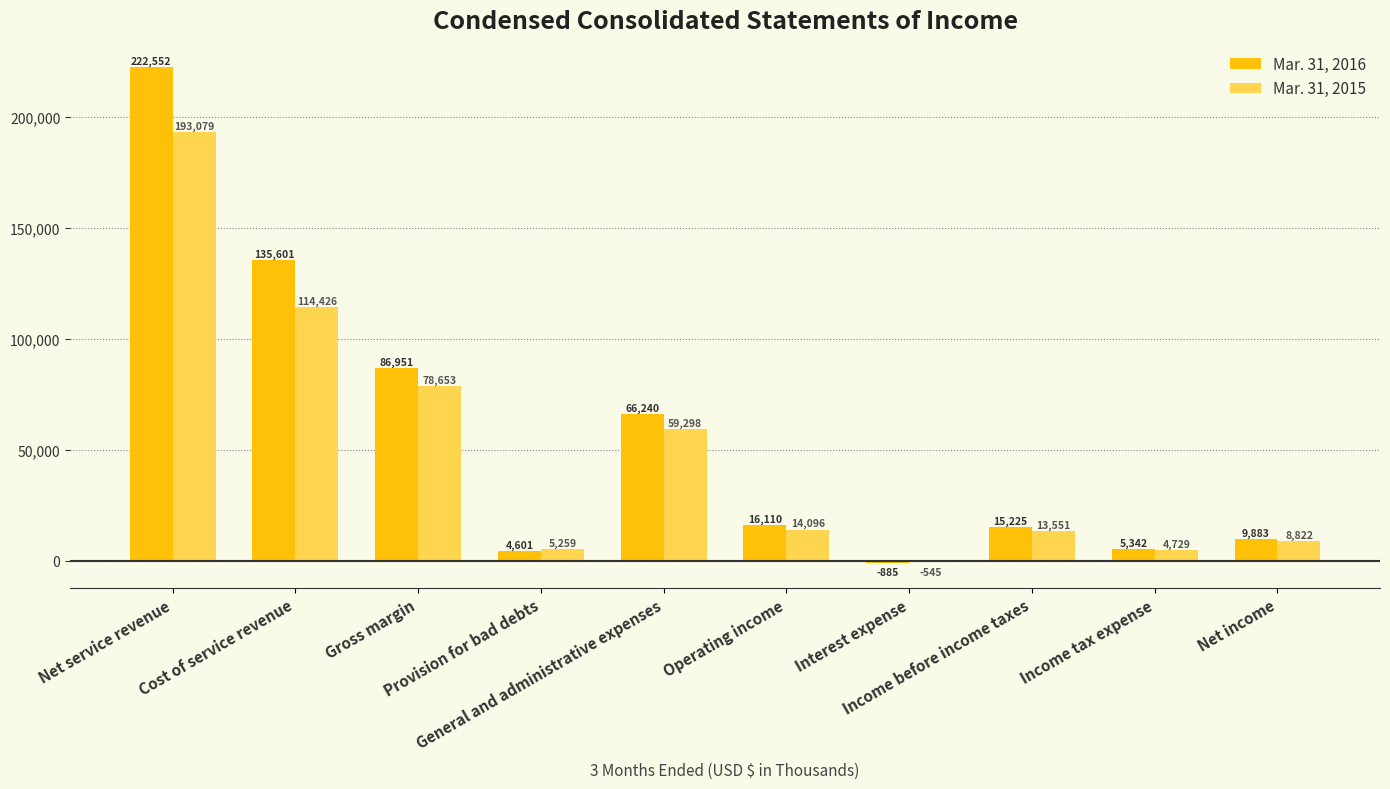

Which series has the largest total across all categories?

Mar. 31, 2016